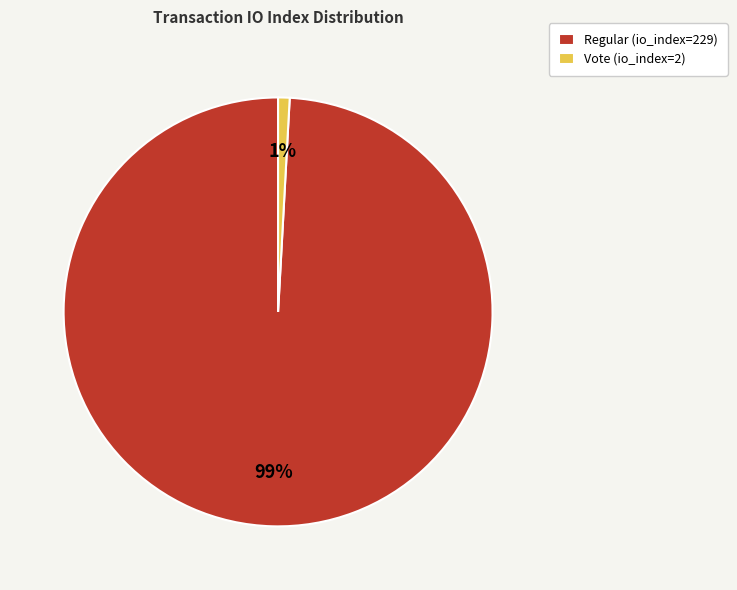

Count the number of slices in the pie.

2